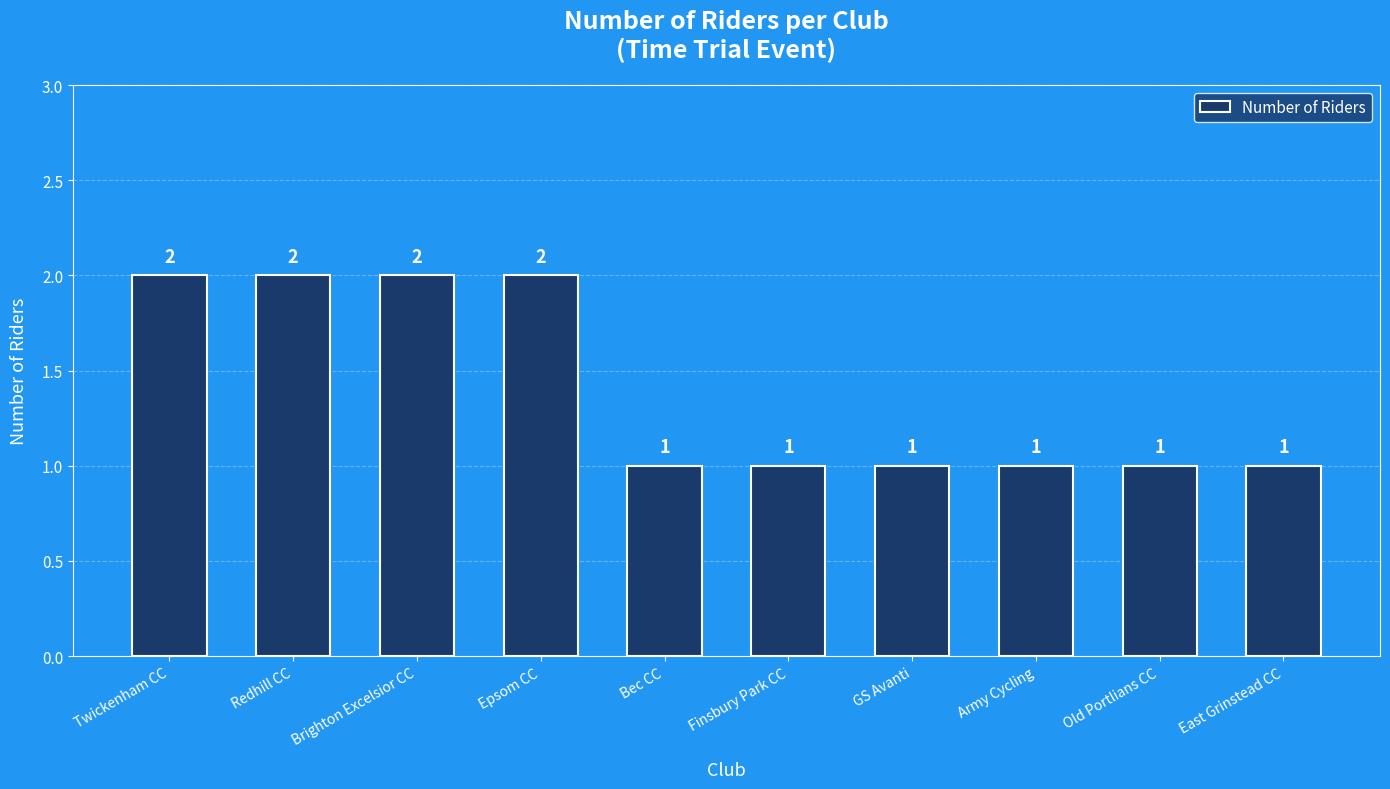

What is the ratio of the value at East Grinstead CC to the value at Old Portlians CC?

1.0